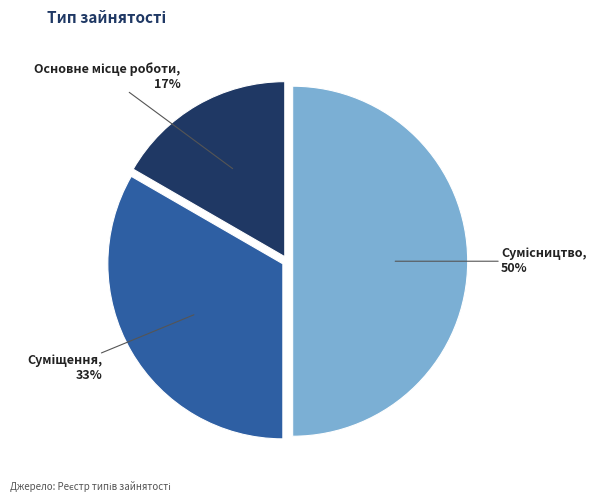

To the nearest percent, what is the difference between the largest and smallest slice percentages?

33%